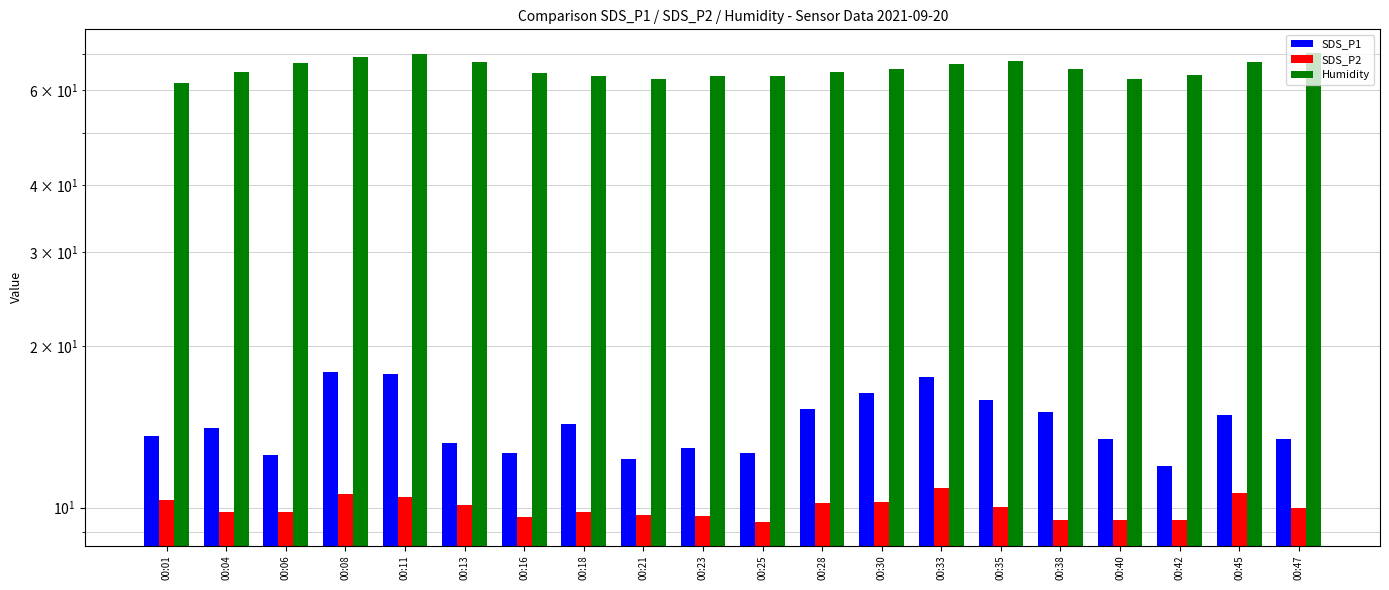

How many data points does each series have?

20